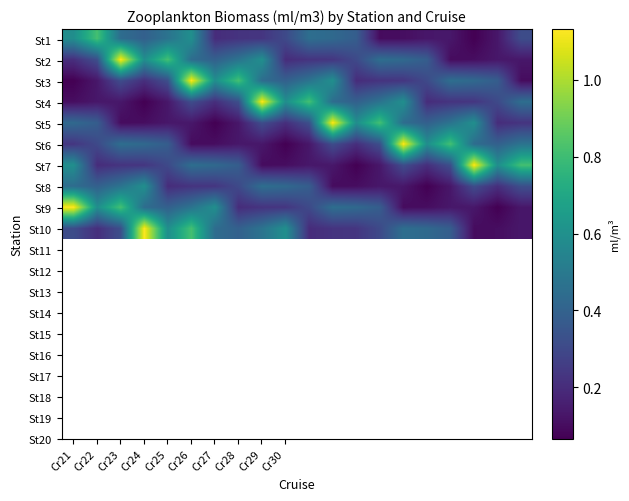

Which category has the highest value across all series?

Cr23